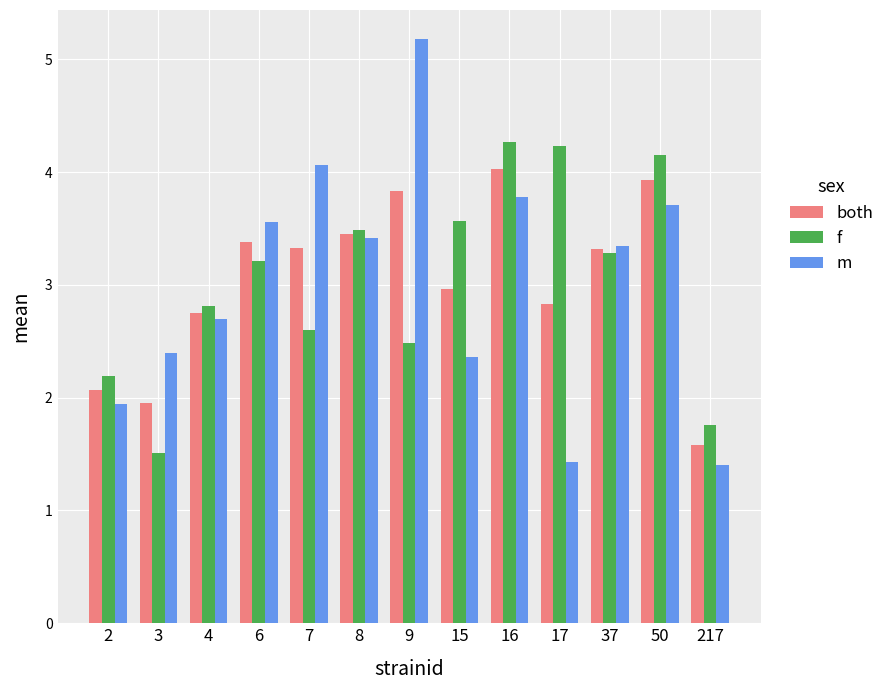

Reading left to right, what are all the values shown in this chart?

both: 2.1	2.0	2.8	3.4	3.3	3.5	3.8	3.0	4.0	2.8	3.3	3.9	1.6
f: 2.2	1.5	2.8	3.2	2.6	3.5	2.5	3.6	4.3	4.2	3.3	4.2	1.8
m: 1.9	2.4	2.7	3.6	4.1	3.4	5.2	2.4	3.8	1.4	3.4	3.7	1.4